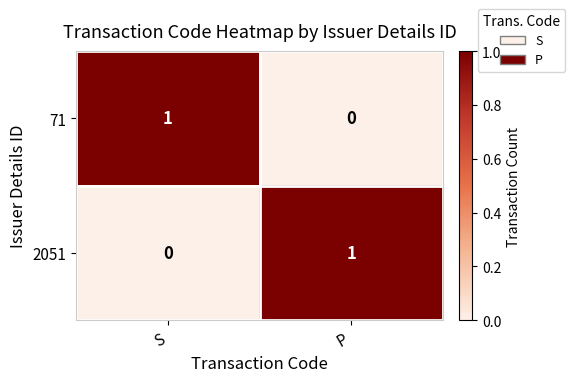

Is the value of 2051 at P greater than the value of 71 at P?

Yes